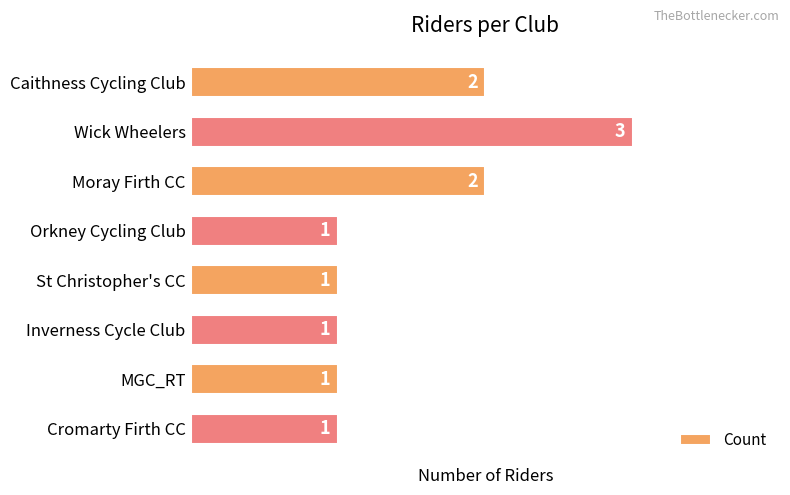

Approximately how many times larger is the value at Wick Wheelers compared to Moray Firth CC?

1.5